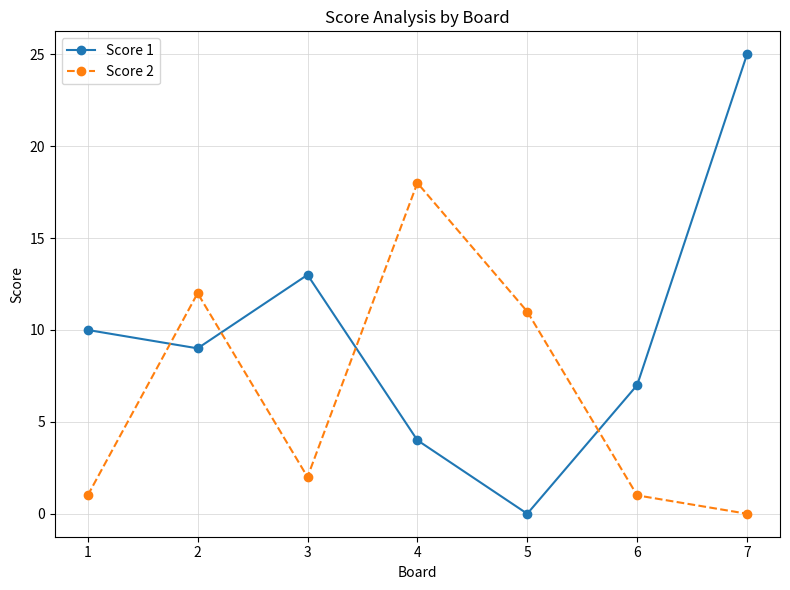

After their last crossing, which series has the higher values: Score 2 or Score 1?

Score 1